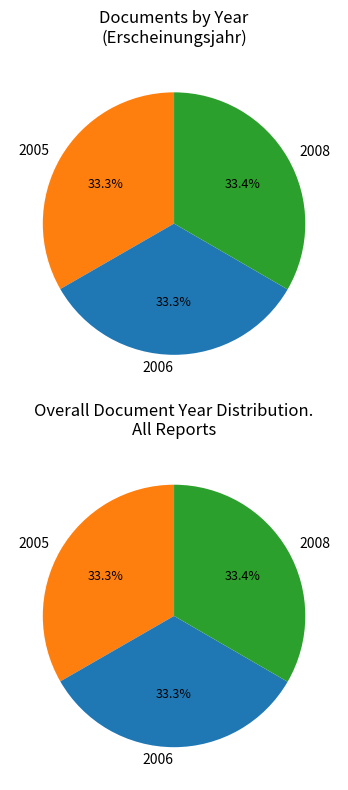

Does OPUS4-1275 account for over 50% of the chart?

No